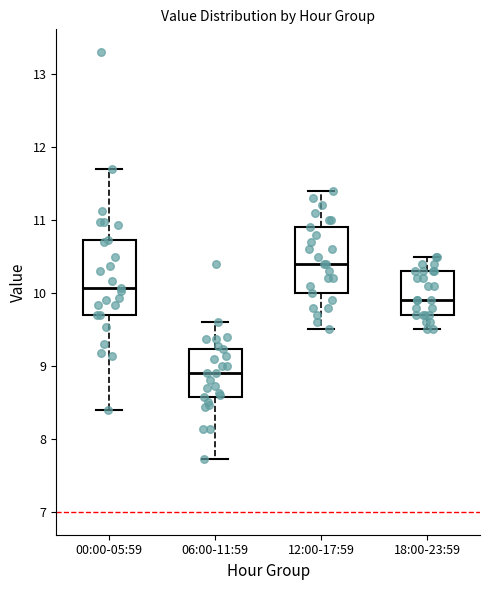

Reading left to right, read every box against the y-axis: the position of its median line, the range the box covers, and the ends of its whiskers. The values are not printed on the chart, so give them approximately, as read against the axis.

00:00-05:59: median 10.1, box 9.7 to 10.7, whiskers 8.4 to 11.7
06:00-11:59: median 8.9, box 8.6 to 9.2, whiskers 7.7 to 9.6
12:00-17:59: median 10.4, box 10.0 to 10.9, whiskers 9.5 to 11.4
18:00-23:59: median 9.9, box 9.7 to 10.3, whiskers 9.5 to 10.5